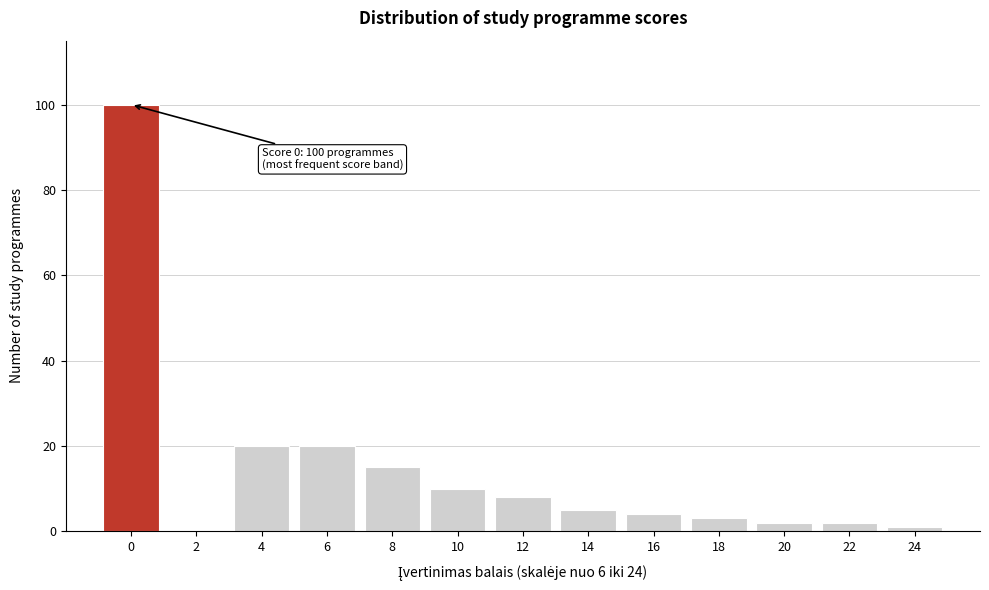

Reading left to right, what are all the values shown in this chart?

0=100	2=0	4=20	6=20	8=15	10=10	12=8	14=5	16=4	18=3	20=2	22=2	24=1